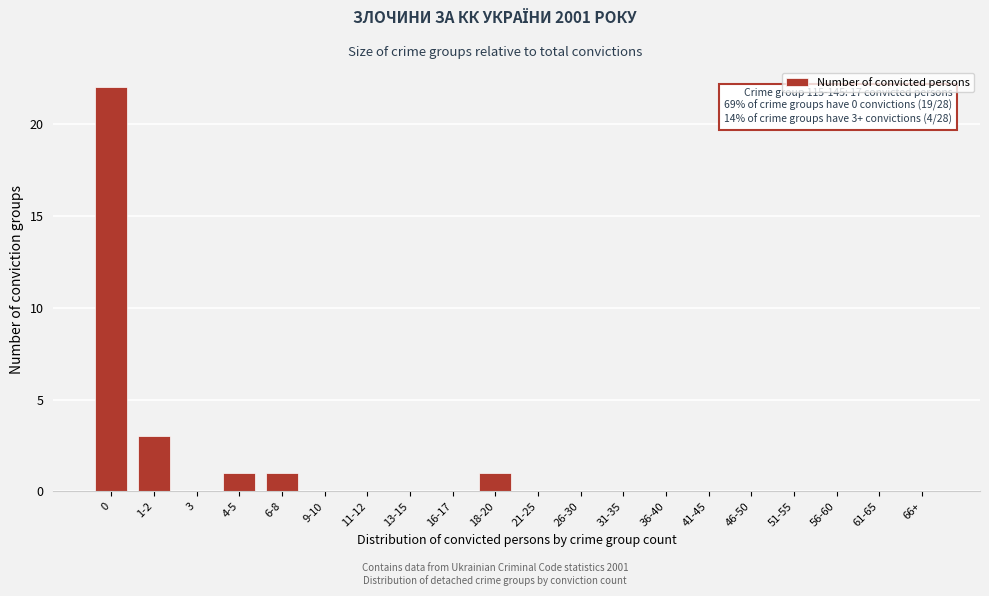

Reading right to left, transcribe all the data shown in this chart.

66+=0	61-65=0	56-60=0	51-55=0	46-50=0	41-45=0	36-40=0	31-35=0	26-30=0	21-25=0	18-20=1	16-17=0	13-15=0	11-12=0	9-10=0	6-8=1	4-5=1	3=0	1-2=3	0=22